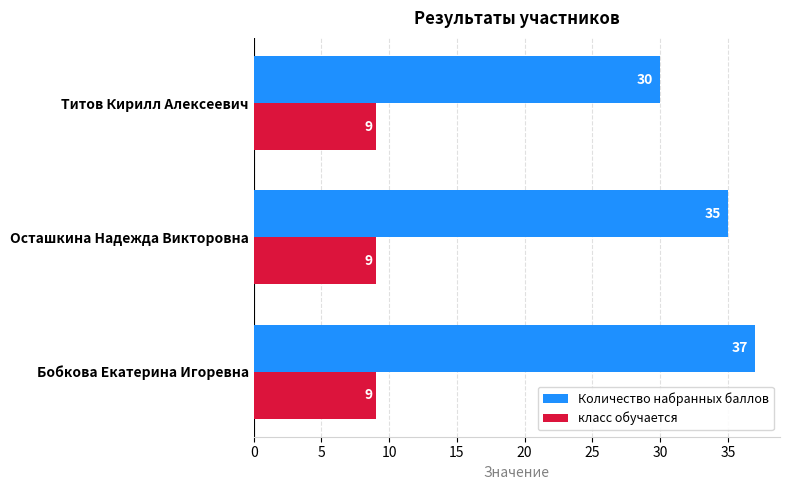

What is the lowest value of the класс обучается series?

9